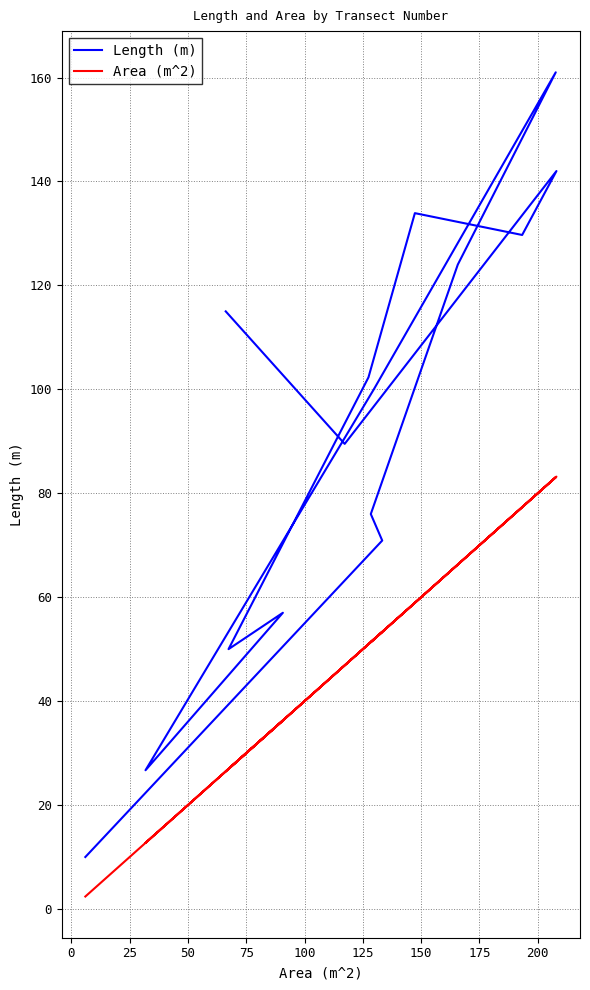

Does the chart have visible grid lines?

Yes